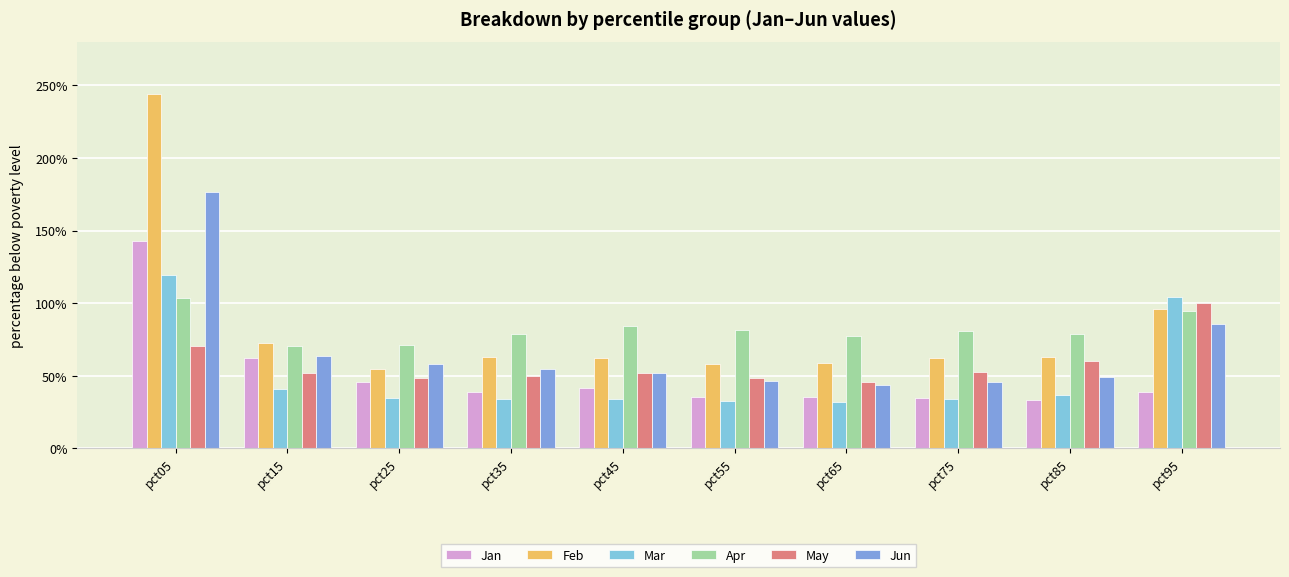

What is the difference between the maximum and minimum values in the Jun series?

1.3